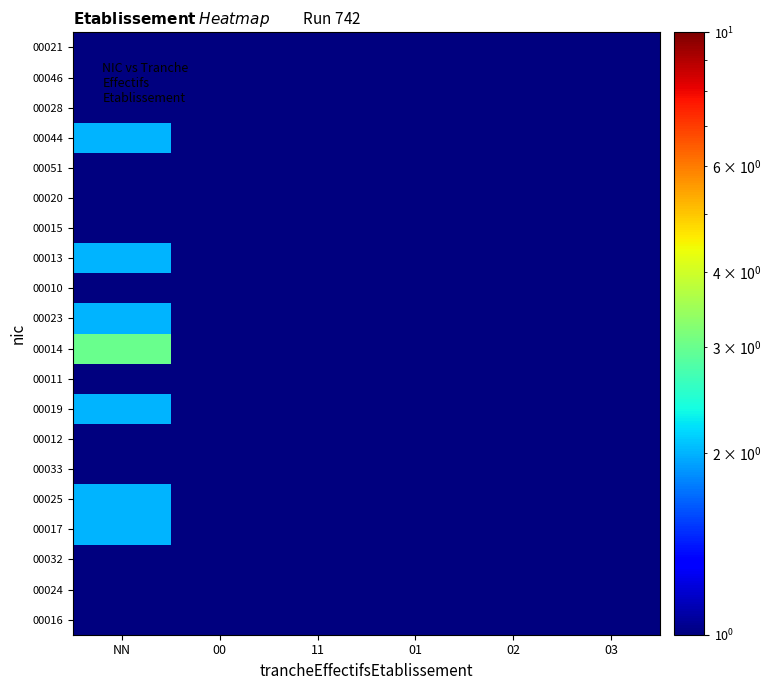

Reading left to right, extract all data points from this chart.

00016: NN=0.0	00=0.0	11=1.0	01=0.0	02=0.0	03=0.0
00024: NN=0.0	00=0.0	11=1.0	01=0.0	02=0.0	03=0.0
00032: NN=1.0	00=0.0	11=0.0	01=0.0	02=0.0	03=0.0
00017: NN=2.0	00=0.0	11=0.0	01=0.0	02=0.0	03=0.0
00025: NN=2.0	00=0.0	11=0.0	01=0.0	02=0.0	03=0.0
00033: NN=1.0	00=0.0	11=0.0	01=0.0	02=0.0	03=0.0
00012: NN=1.0	00=0.0	11=0.0	01=0.0	02=0.0	03=0.0
00019: NN=2.0	00=0.0	11=0.0	01=0.0	02=0.0	03=0.0
00011: NN=1.0	00=0.0	11=0.0	01=0.0	02=0.0	03=0.0
00014: NN=3.0	00=0.0	11=0.0	01=0.0	02=0.0	03=0.0
00023: NN=2.0	00=0.0	11=0.0	01=0.0	02=0.0	03=0.0
00010: NN=1.0	00=0.0	11=0.0	01=0.0	02=0.0	03=0.0
00013: NN=2.0	00=0.0	11=0.0	01=0.0	02=0.0	03=0.0
00015: NN=1.0	00=0.0	11=0.0	01=0.0	02=0.0	03=0.0
00020: NN=1.0	00=0.0	11=0.0	01=0.0	02=0.0	03=0.0
00051: NN=0.0	00=1.0	11=0.0	01=0.0	02=0.0	03=0.0
00044: NN=2.0	00=0.0	11=0.0	01=0.0	02=0.0	03=0.0
00028: NN=1.0	00=0.0	11=0.0	01=0.0	02=0.0	03=0.0
00046: NN=1.0	00=0.0	11=0.0	01=0.0	02=0.0	03=0.0
00021: NN=1.0	00=0.0	11=0.0	01=0.0	02=0.0	03=0.0